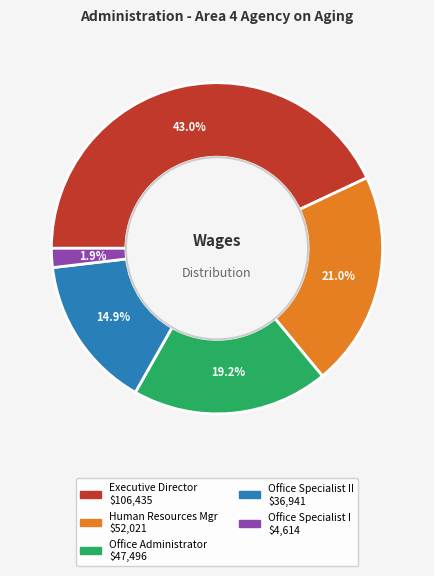

Does any single category account for the majority?

No